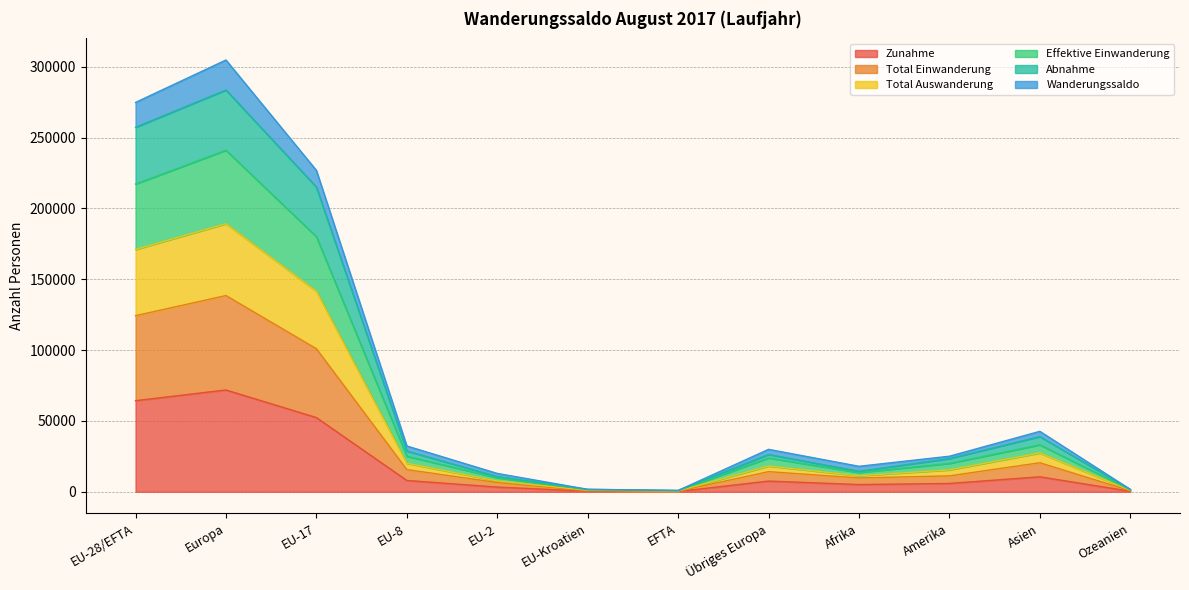

What is the highest value of the Zunahme series?

71871